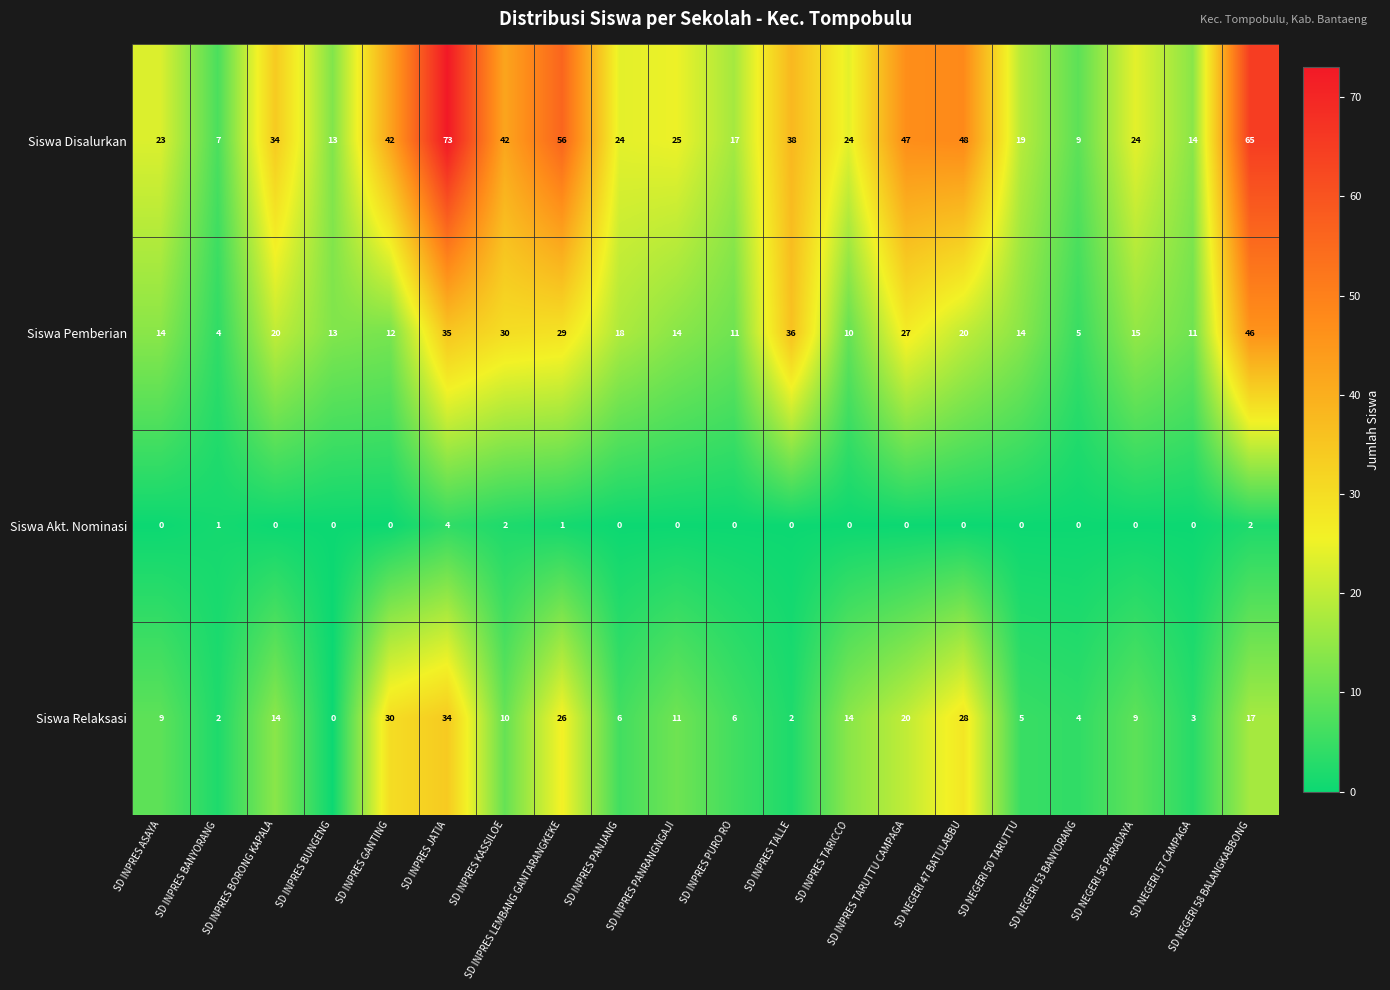

What is the approximate value of Siswa Pemberian at SD INPRES GANTING, to the nearest 5?

10